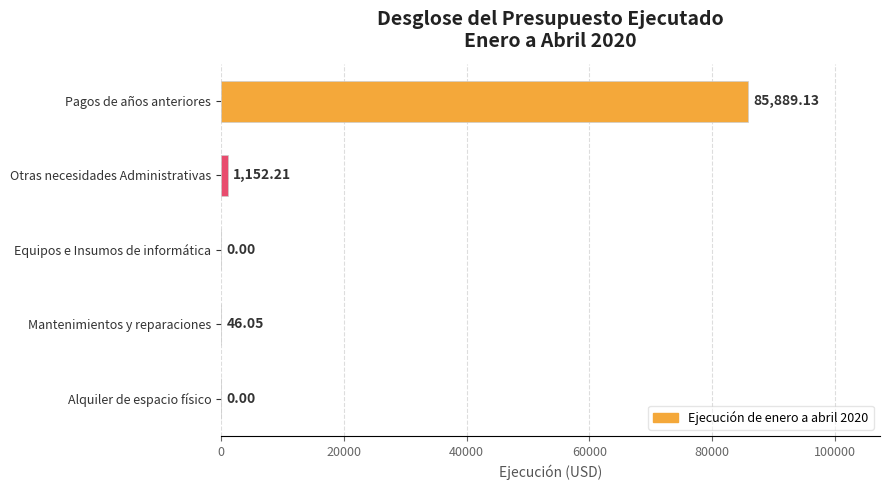

At which label is the value closest to 42944?

Otras necesidades Administrativas